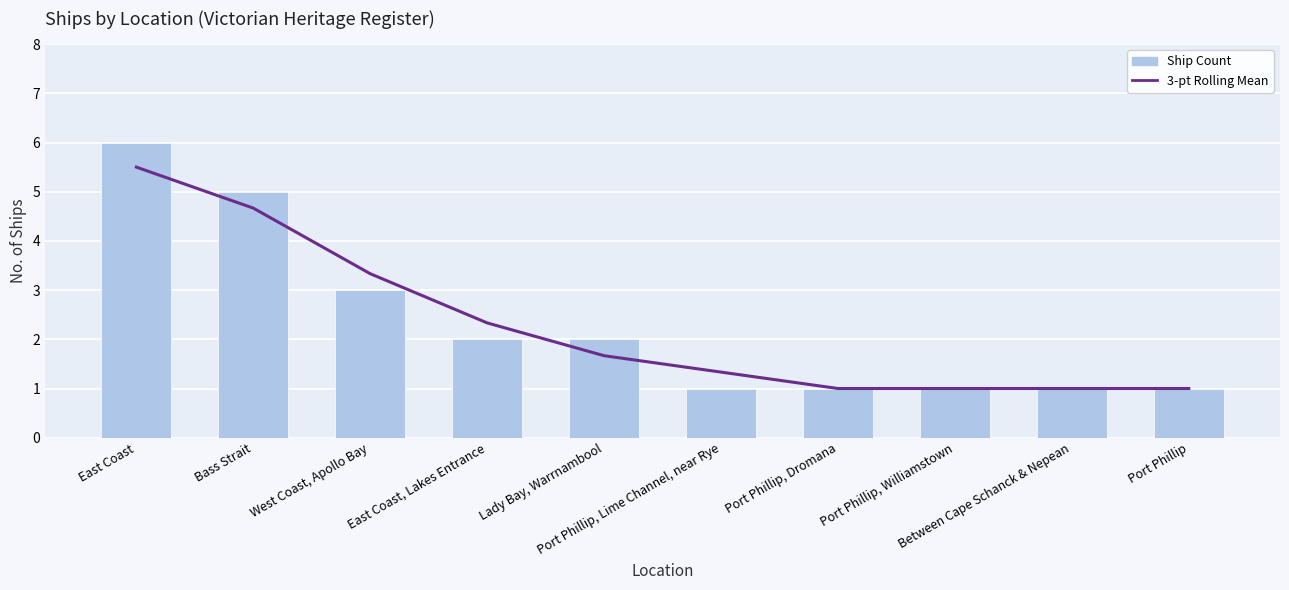

How many groups of bars are there?

10